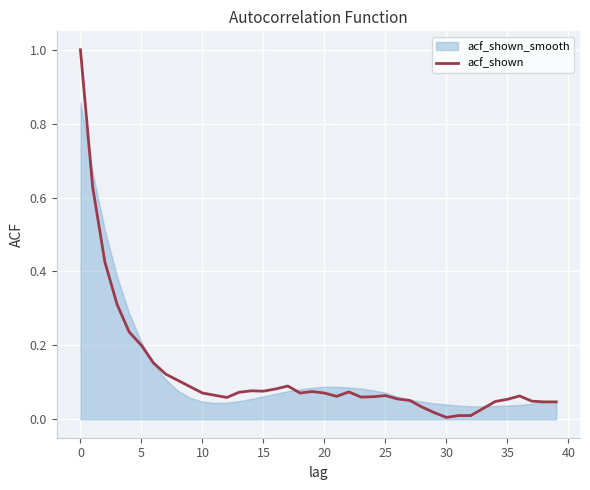

What is the maximum value for acf_shown?

1.0